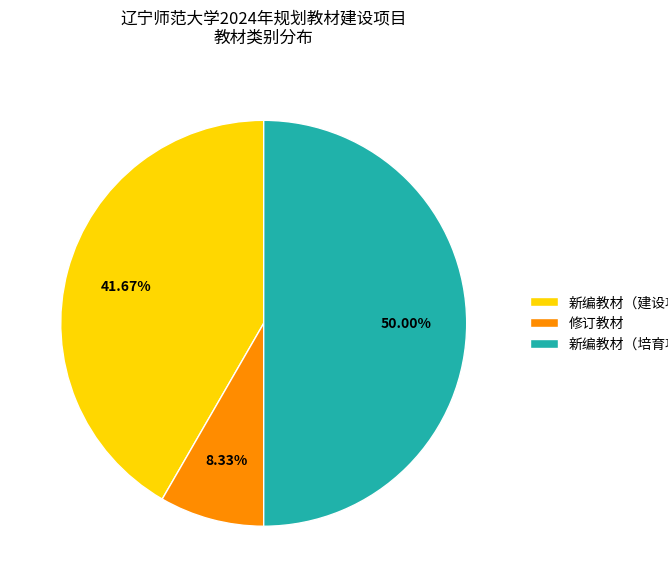

What is the smallest slice in the pie chart?

修订教材